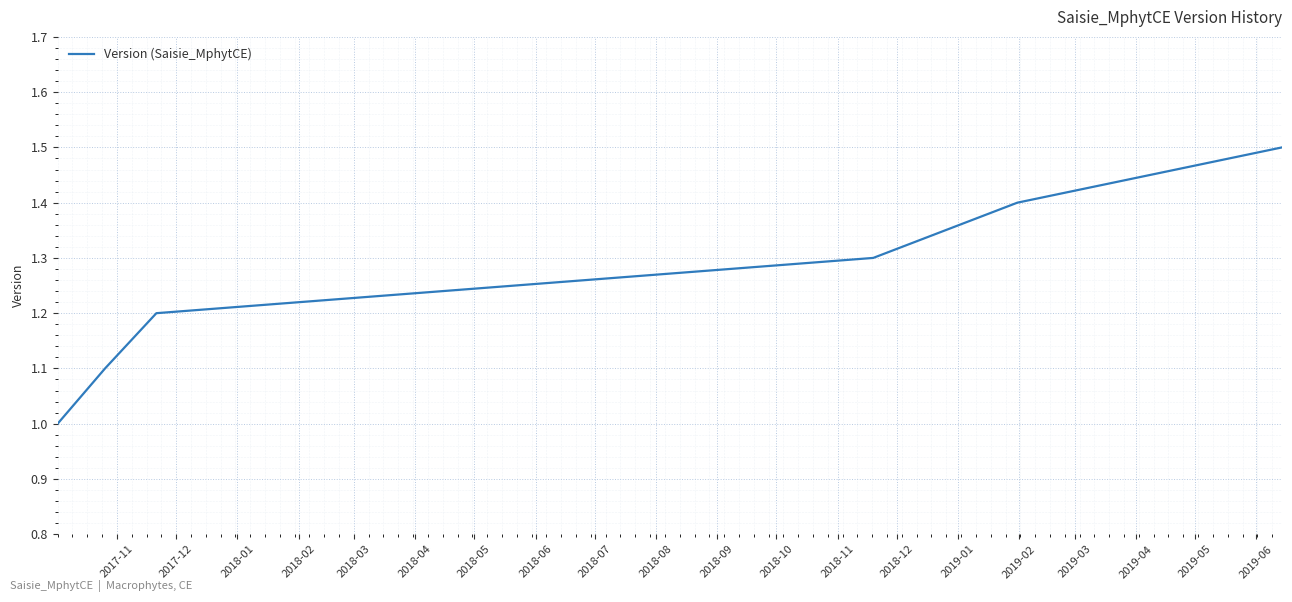

True or false: the data has more than 0 interior local peaks.

False